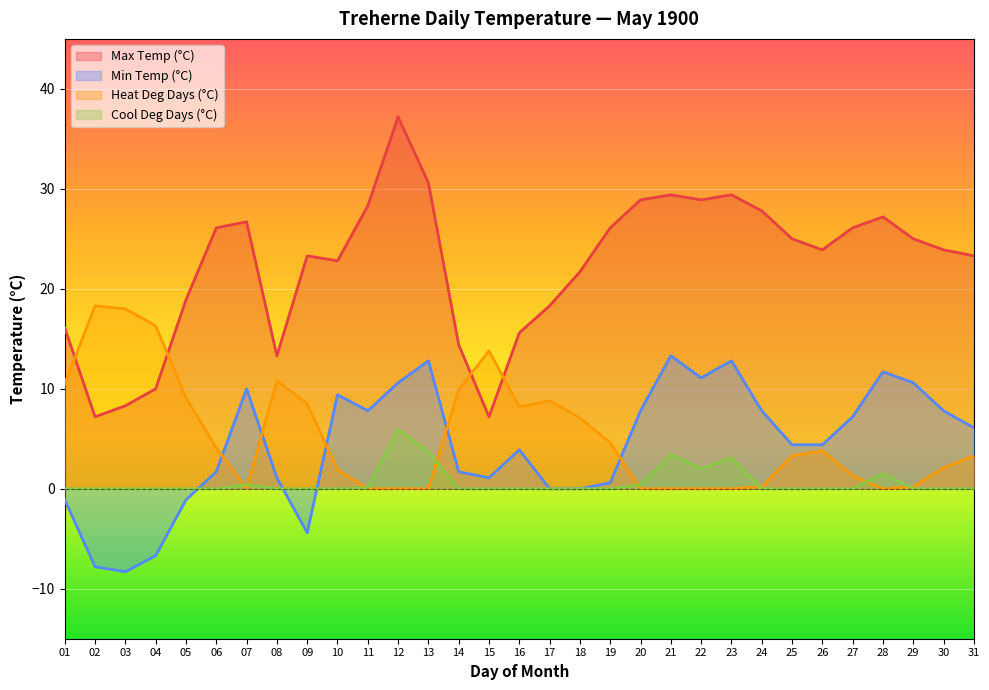

Does the chart display data point markers on the line(s)?

No